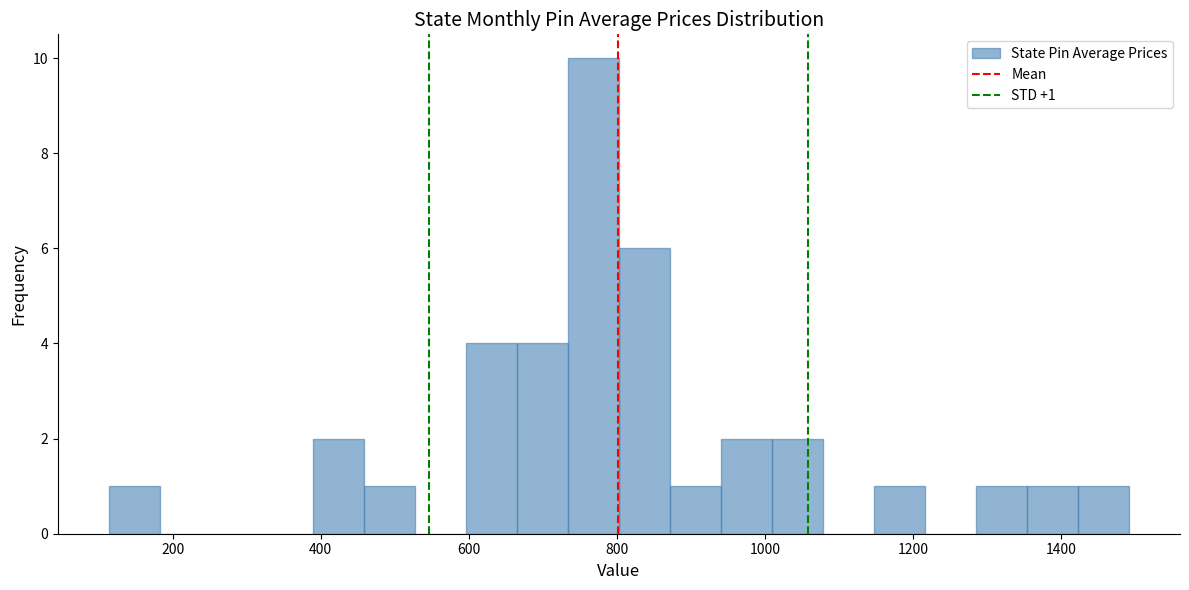

Around what value on the x-axis is the tallest bar? Give the approximate position of its centre, as read against the axis.

760